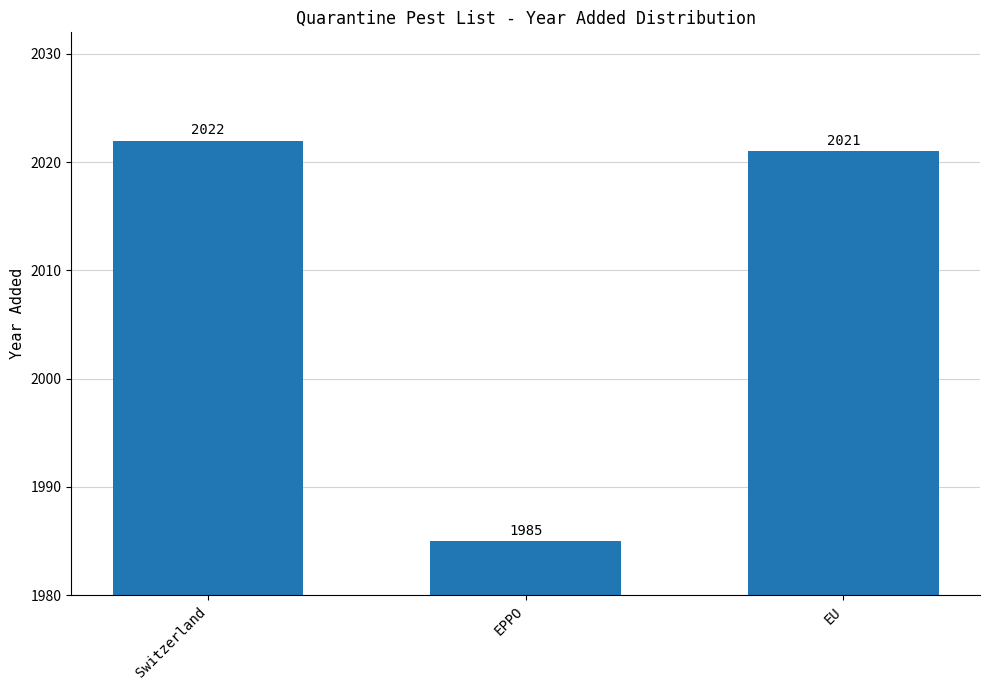

What is the change in value from Switzerland to EPPO?

-37